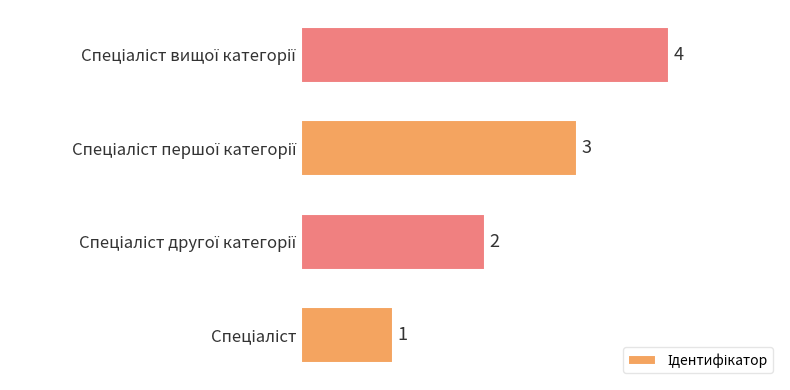

What is the difference between the maximum and second lowest values?

2